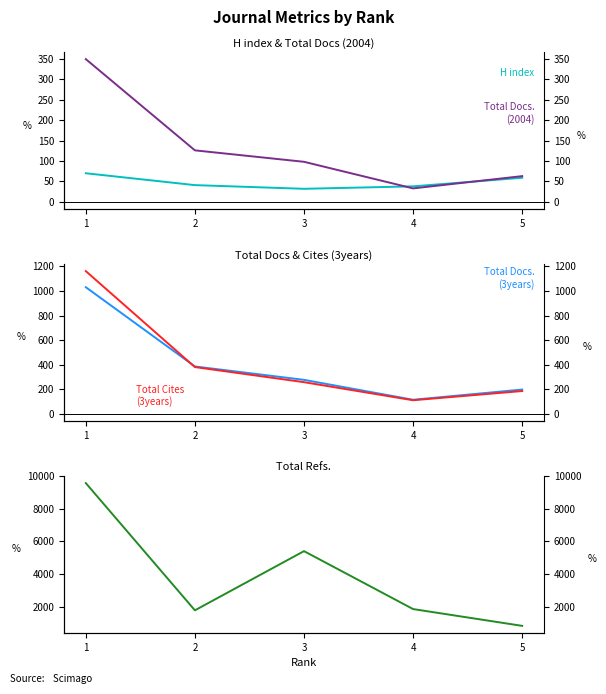

List the labels in order of Total Docs. (2004) value, largest first.

1, 2, 3, 5, 4